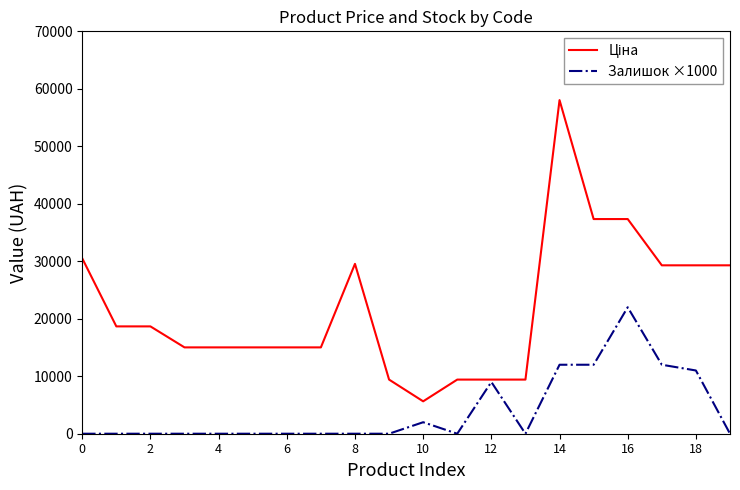

What is the maximum value shown in the chart?

58037.0